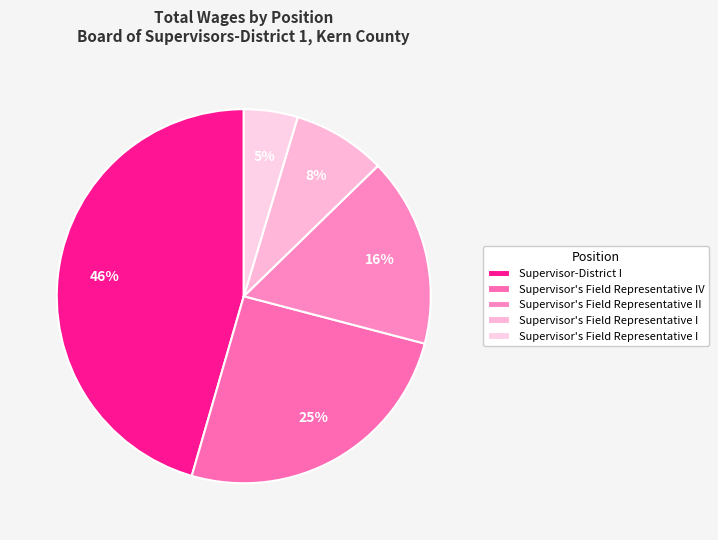

To the nearest percent, what is the difference between the largest and smallest slice percentages?

41%